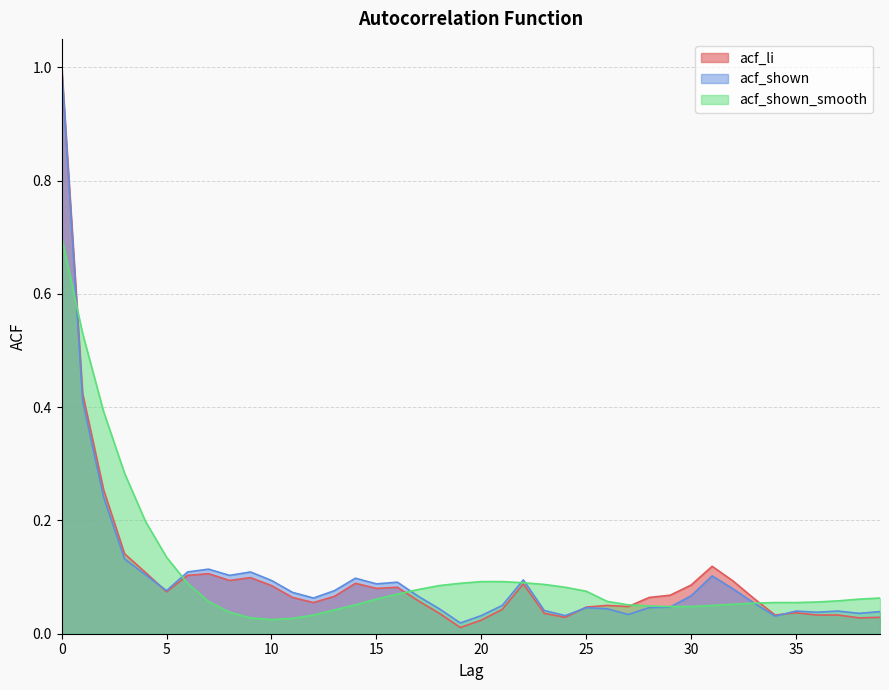

At which category does acf_shown_smooth reach its first local valley?

10